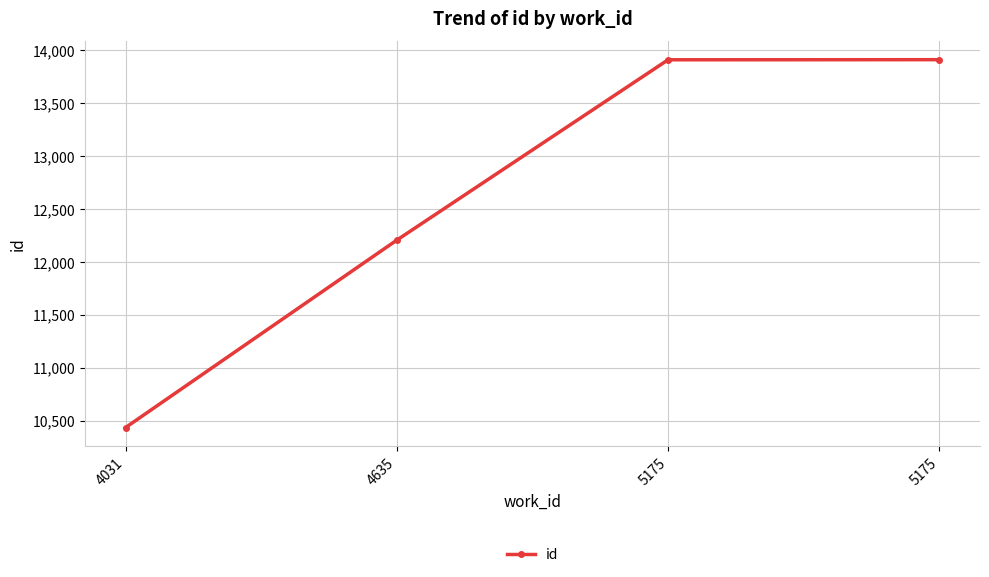

Reading left to right, extract all data points from this chart.

10437	12206	13908	13909